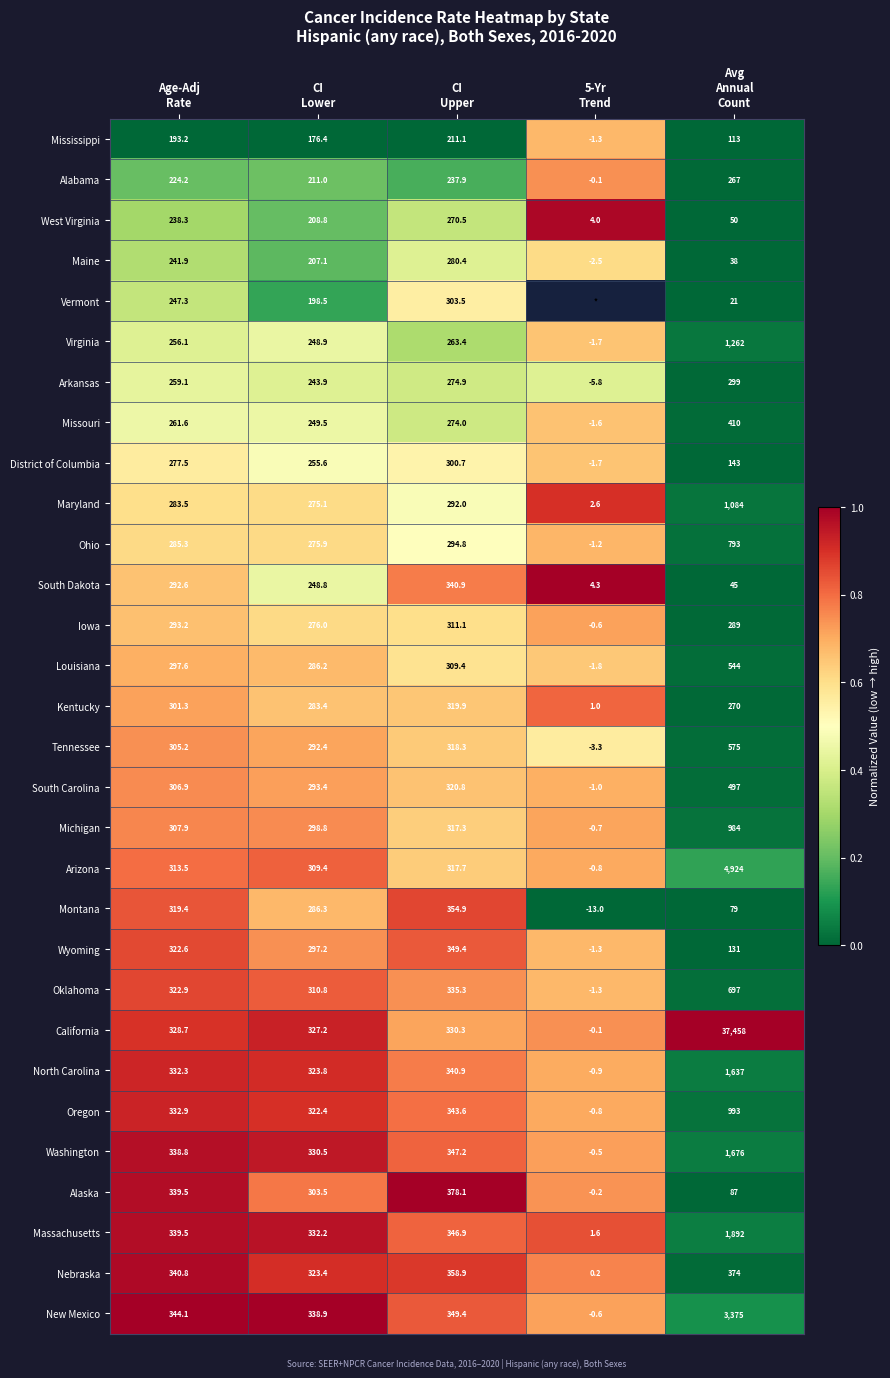

What is the difference between the second highest and second lowest values in the Wyoming series?

191.6